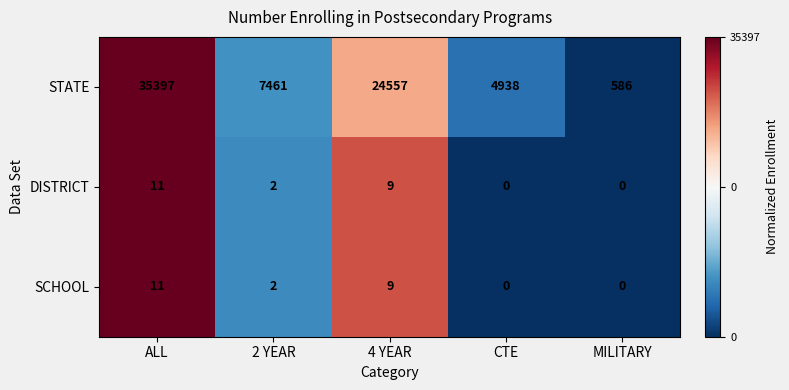

What is the difference between the second highest and second lowest values in the SCHOOL series?

9